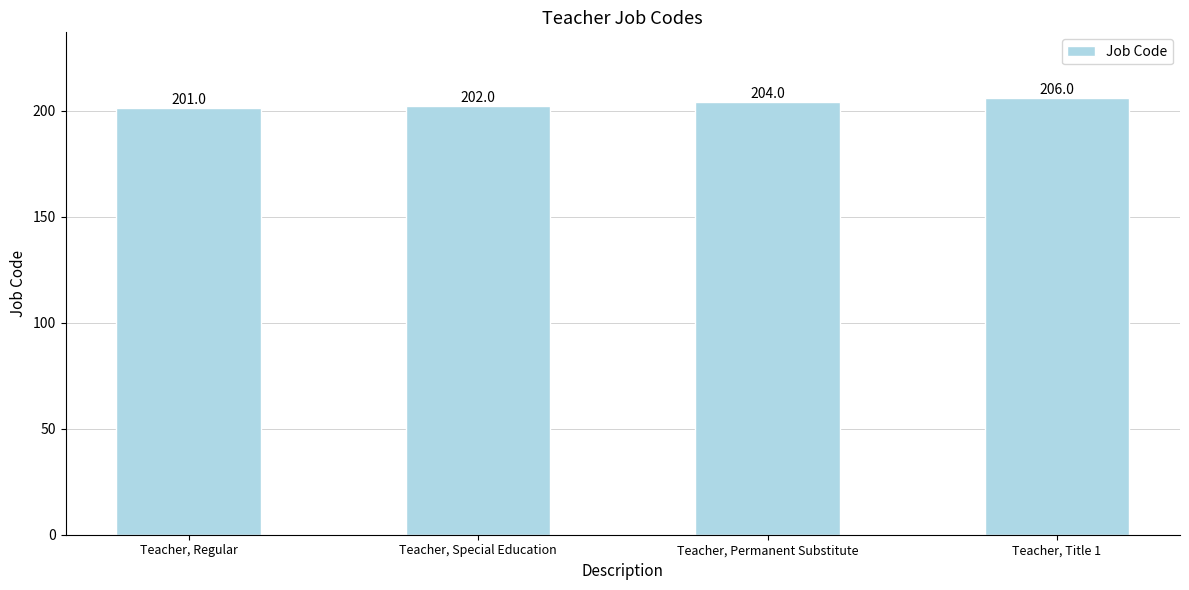

What is the change in value from Teacher, Permanent Substitute to Teacher, Title 1?

+2